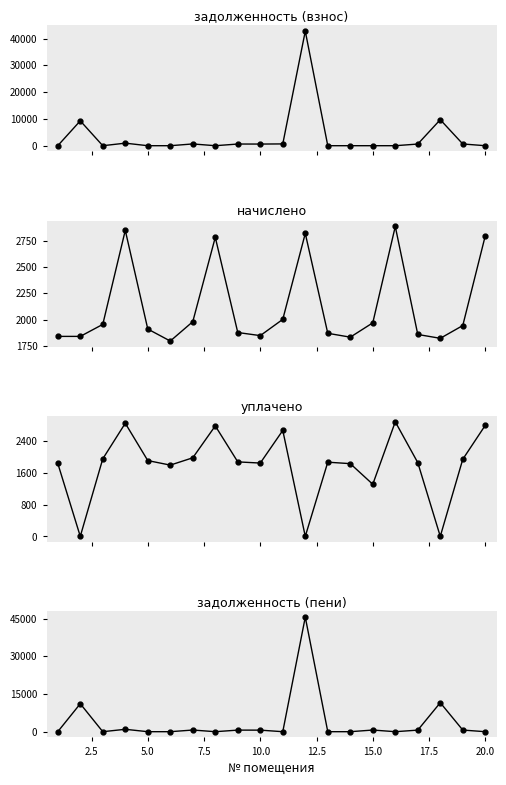

True or false: начислено has more than 1 interior local peaks.

True